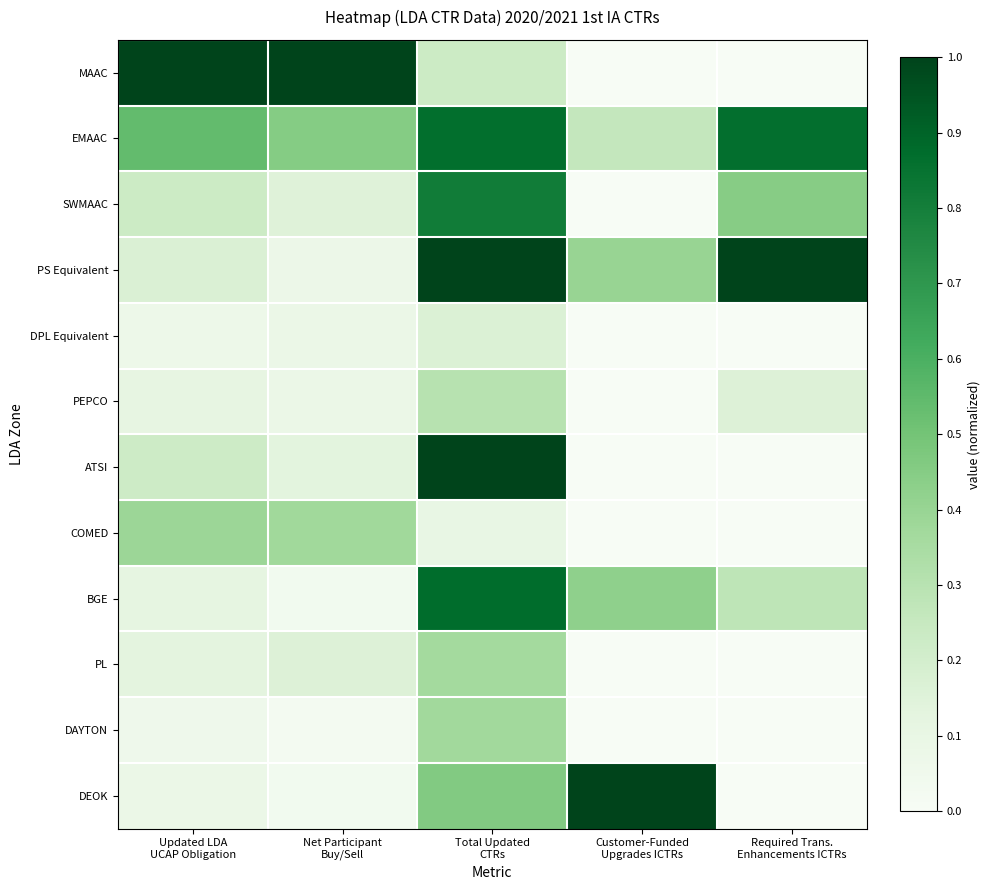

Reading left to right, transcribe all the data shown in this chart.

MAAC: Updated LDA
UCAP Obligation=1.0	Net Participant
Buy/Sell=1.0	Total Updated
CTRs=0.2	Customer-Funded
Upgrades ICTRs=0.0	Required Trans.
Enhancements ICTRs=0.0
EMAAC: Updated LDA
UCAP Obligation=0.5	Net Participant
Buy/Sell=0.5	Total Updated
CTRs=0.9	Customer-Funded
Upgrades ICTRs=0.3	Required Trans.
Enhancements ICTRs=0.9
SWMAAC: Updated LDA
UCAP Obligation=0.2	Net Participant
Buy/Sell=0.2	Total Updated
CTRs=0.8	Customer-Funded
Upgrades ICTRs=0.0	Required Trans.
Enhancements ICTRs=0.4
PS Equivalent: Updated LDA
UCAP Obligation=0.2	Net Participant
Buy/Sell=0.1	Total Updated
CTRs=1.0	Customer-Funded
Upgrades ICTRs=0.4	Required Trans.
Enhancements ICTRs=1.0
DPL Equivalent: Updated LDA
UCAP Obligation=0.1	Net Participant
Buy/Sell=0.1	Total Updated
CTRs=0.2	Customer-Funded
Upgrades ICTRs=0.0	Required Trans.
Enhancements ICTRs=0.0
PEPCO: Updated LDA
UCAP Obligation=0.1	Net Participant
Buy/Sell=0.1	Total Updated
CTRs=0.3	Customer-Funded
Upgrades ICTRs=0.0	Required Trans.
Enhancements ICTRs=0.2
ATSI: Updated LDA
UCAP Obligation=0.2	Net Participant
Buy/Sell=0.1	Total Updated
CTRs=1.0	Customer-Funded
Upgrades ICTRs=0.0	Required Trans.
Enhancements ICTRs=0.0
COMED: Updated LDA
UCAP Obligation=0.4	Net Participant
Buy/Sell=0.4	Total Updated
CTRs=0.1	Customer-Funded
Upgrades ICTRs=0.0	Required Trans.
Enhancements ICTRs=0.0
BGE: Updated LDA
UCAP Obligation=0.1	Net Participant
Buy/Sell=0.0	Total Updated
CTRs=0.9	Customer-Funded
Upgrades ICTRs=0.4	Required Trans.
Enhancements ICTRs=0.3
PL: Updated LDA
UCAP Obligation=0.1	Net Participant
Buy/Sell=0.2	Total Updated
CTRs=0.4	Customer-Funded
Upgrades ICTRs=0.0	Required Trans.
Enhancements ICTRs=0.0
DAYTON: Updated LDA
UCAP Obligation=0.1	Net Participant
Buy/Sell=0.0	Total Updated
CTRs=0.4	Customer-Funded
Upgrades ICTRs=0.0	Required Trans.
Enhancements ICTRs=0.0
DEOK: Updated LDA
UCAP Obligation=0.1	Net Participant
Buy/Sell=0.0	Total Updated
CTRs=0.5	Customer-Funded
Upgrades ICTRs=1.0	Required Trans.
Enhancements ICTRs=0.0